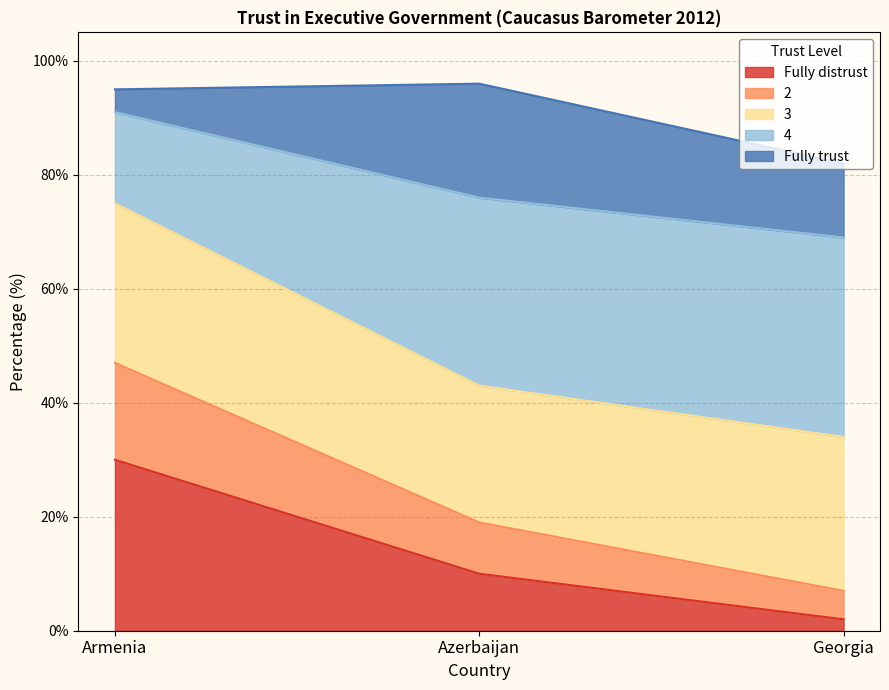

Is it true that Fully distrust equals 2 at Georgia?

True